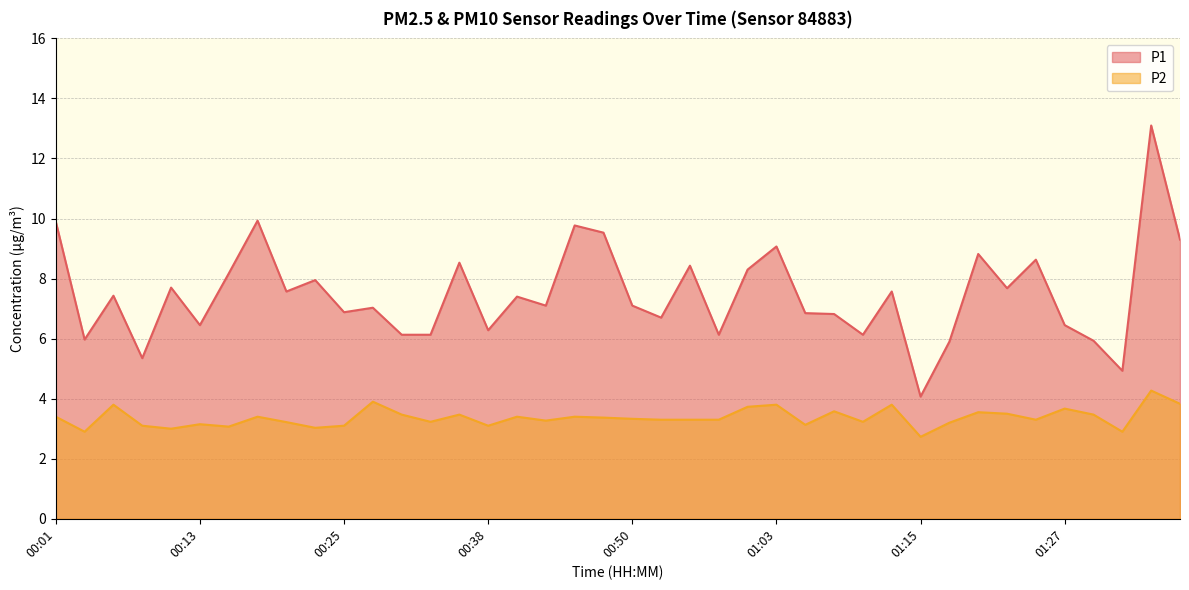

The P2 series shows 1.2 at 01:03. True or false?

False